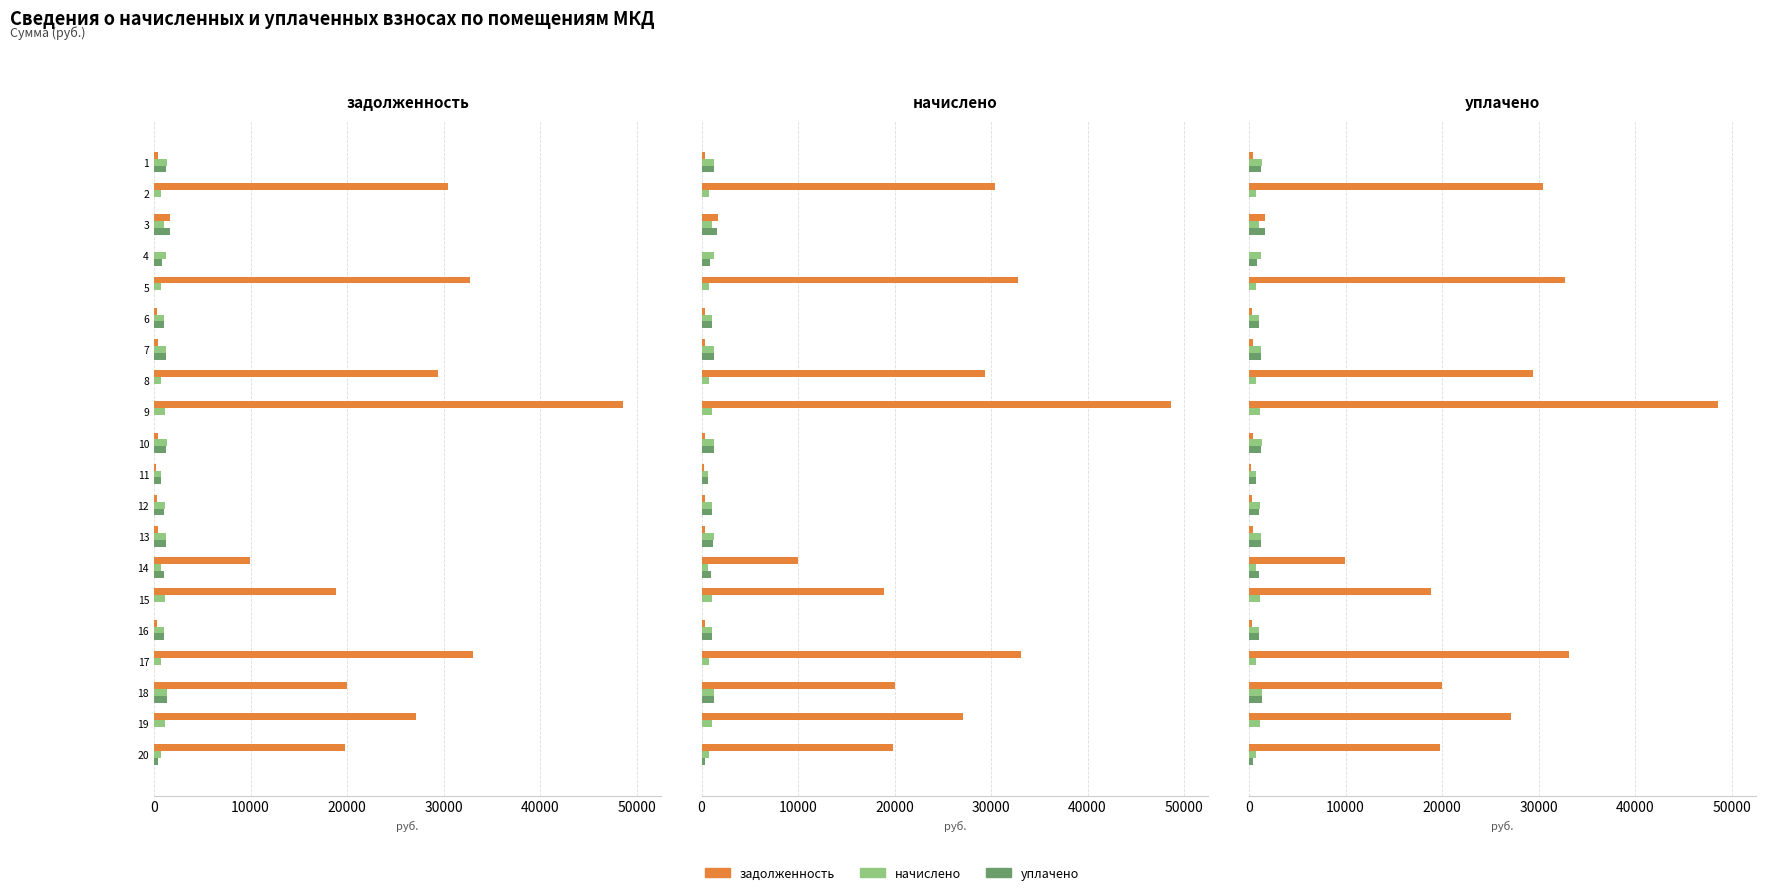

Which series has the largest total across all categories?

задолженность